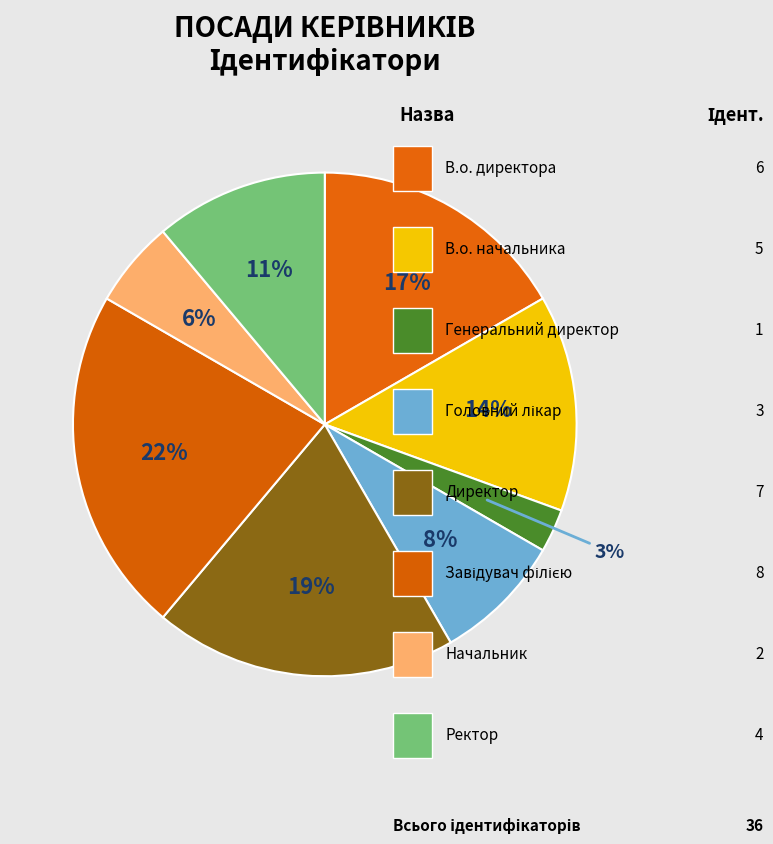

What is the largest slice in the pie chart?

Завідувач філією